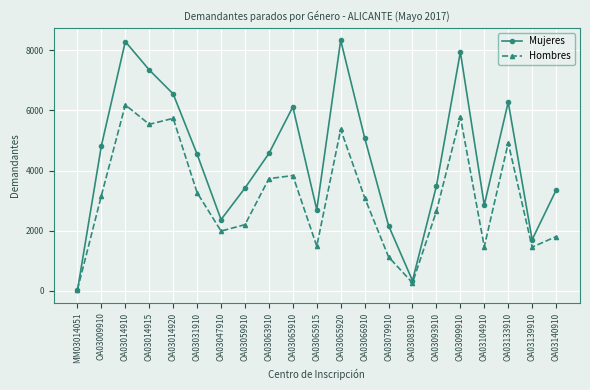

Is it true that Mujeres equals 6280 at OA03133910?

True